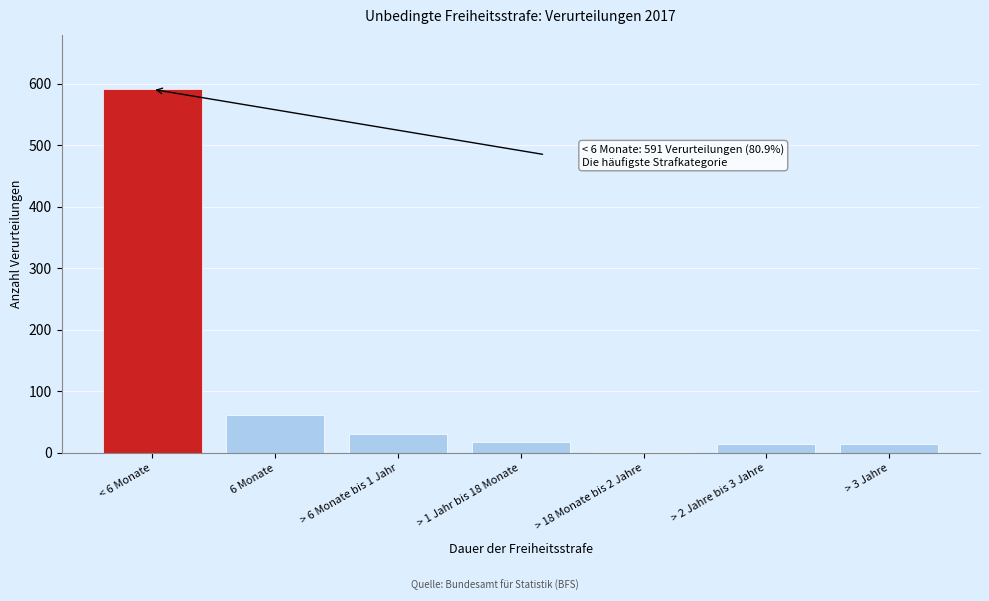

Is it true that the value at > 1 Jahr bis 18 Monate is 17?

True